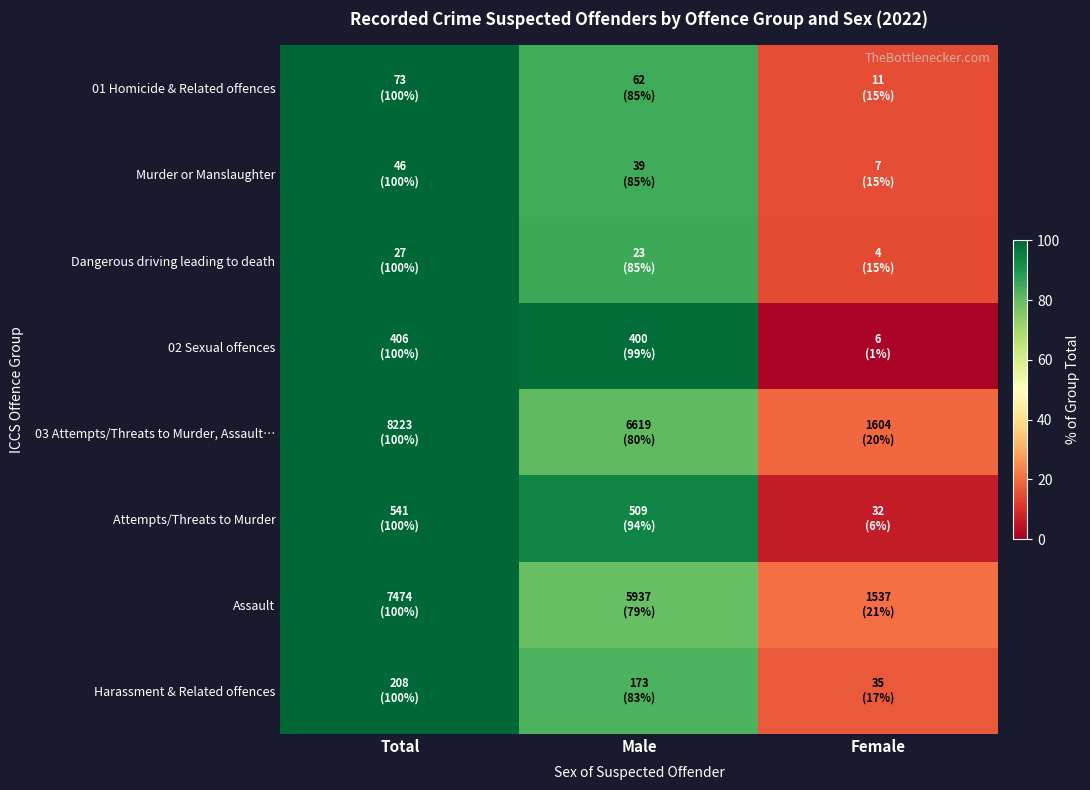

What is the smallest value displayed?

1.5